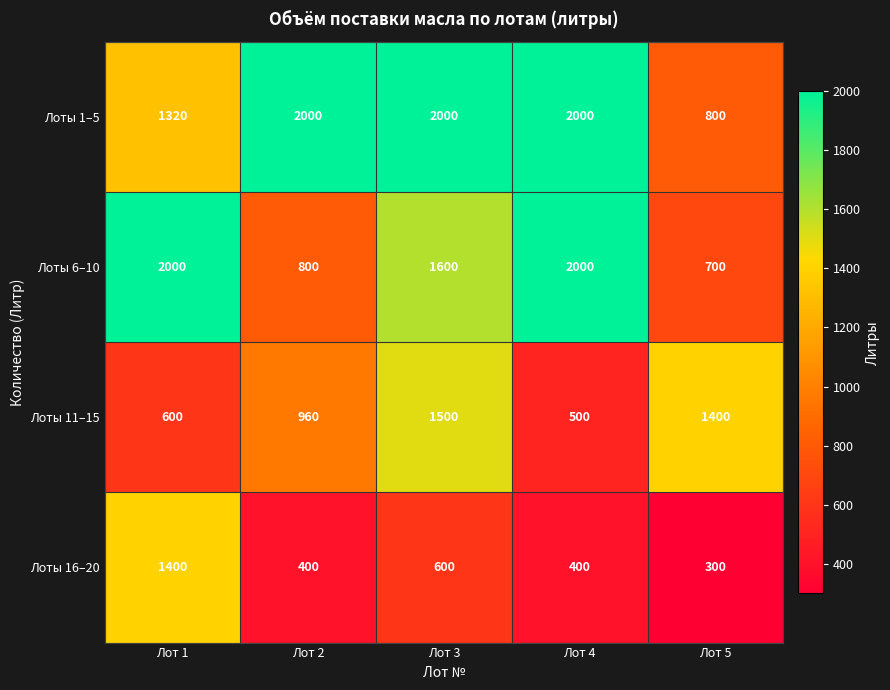

Between Лот 2 and Лот 5, which series saw the biggest shift?

Лоты 1–5